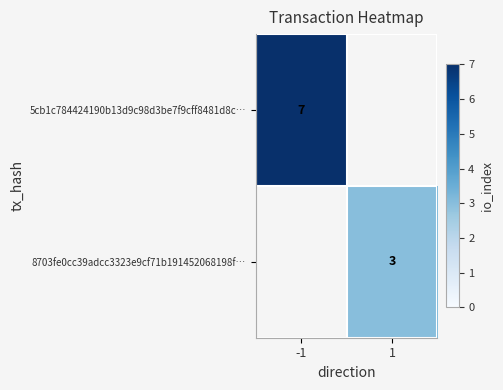

Is the value of 5cb1c784424190b13d9c98d3be7f9cff8481d8c… at -1 greater than the value of 8703fe0cc39adcc3323e9cf71b191452068198f… at 1?

Yes